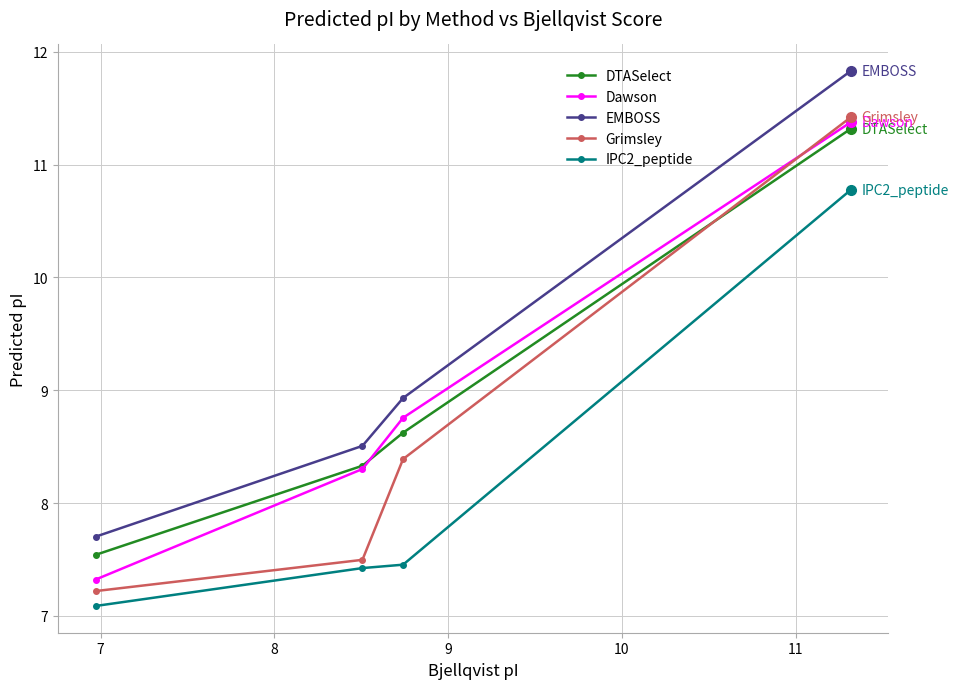

What is the highest value of the DTASelect series?

11.3